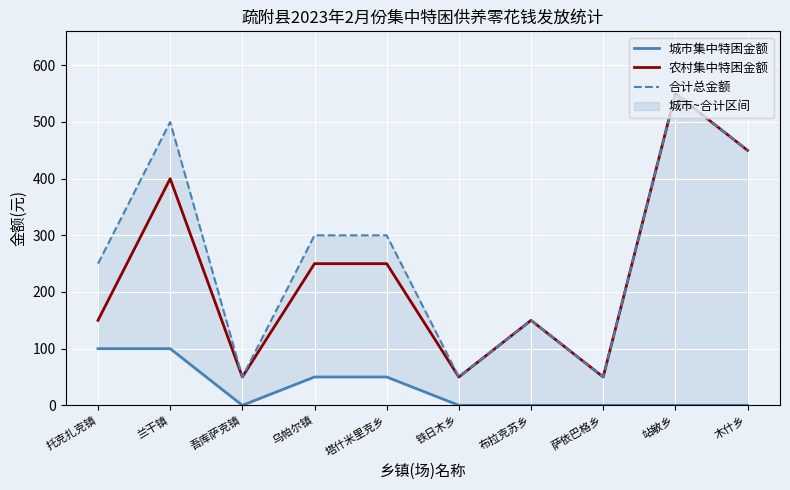

In 农村集中特困金额, how many points are higher than both neighbors (excluding endpoints)?

3